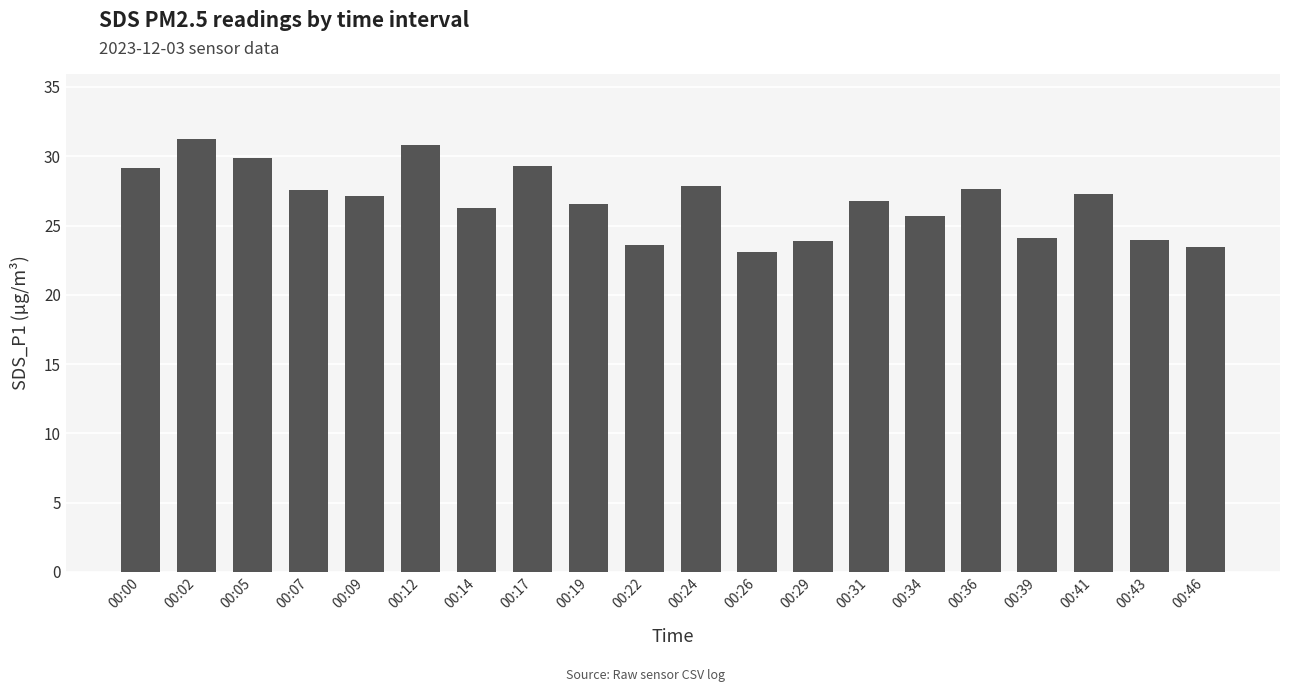

What is the value of the 17th bar from the left?

24.1